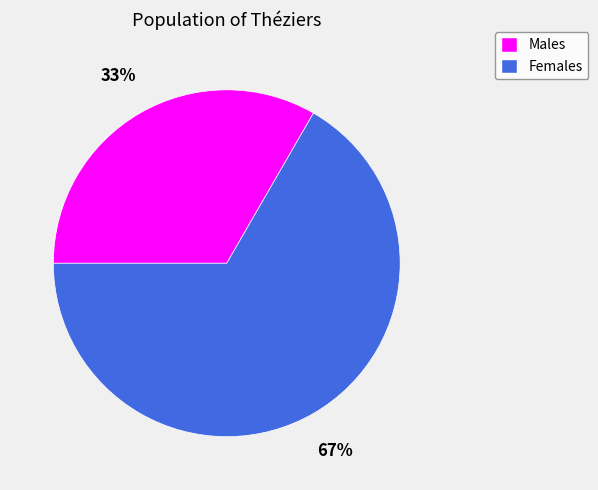

Does any single category account for the majority?

Yes